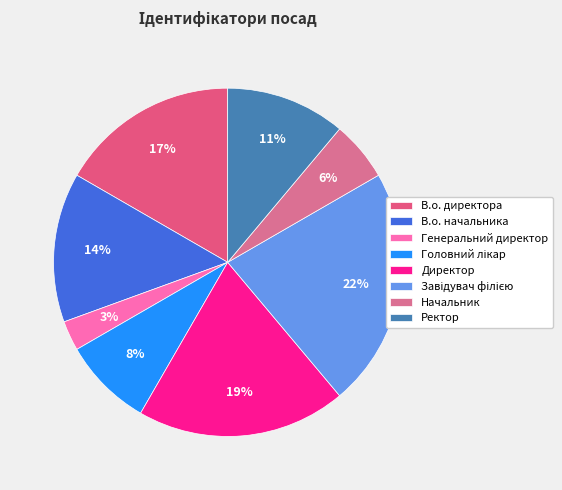

To the nearest percent, what is the difference between the largest and smallest slice percentages?

19%